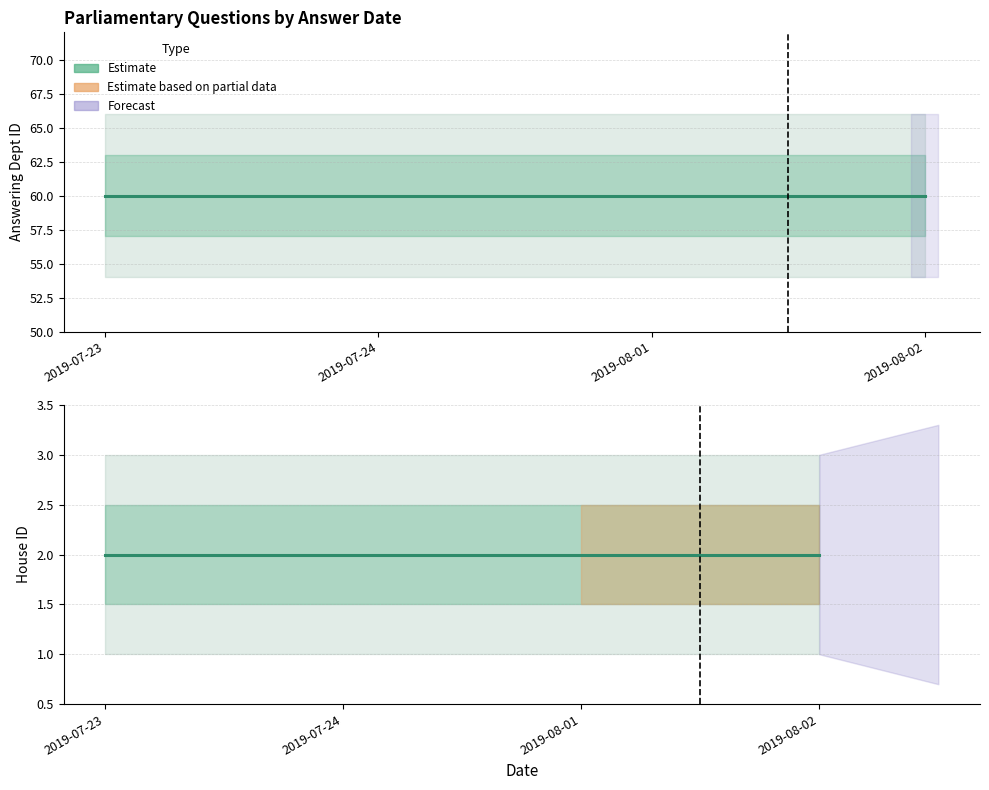

Reading left to right, list all the values displayed in this chart.

answering dept id: 60	60	60	60
house id: 2	2	2	2